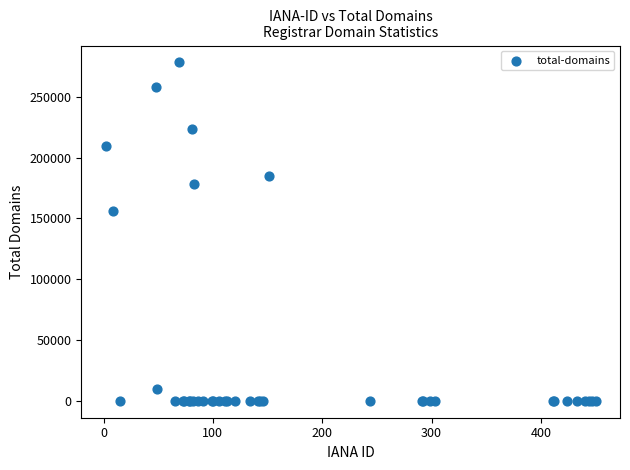

What Y value in the scatter plot is closest to 139080?

156032